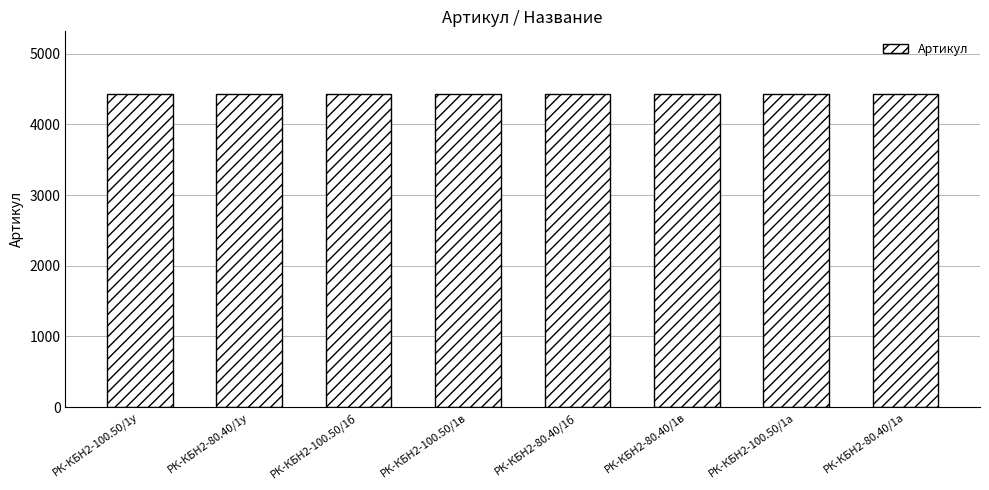

What is the sum of all values?

35396